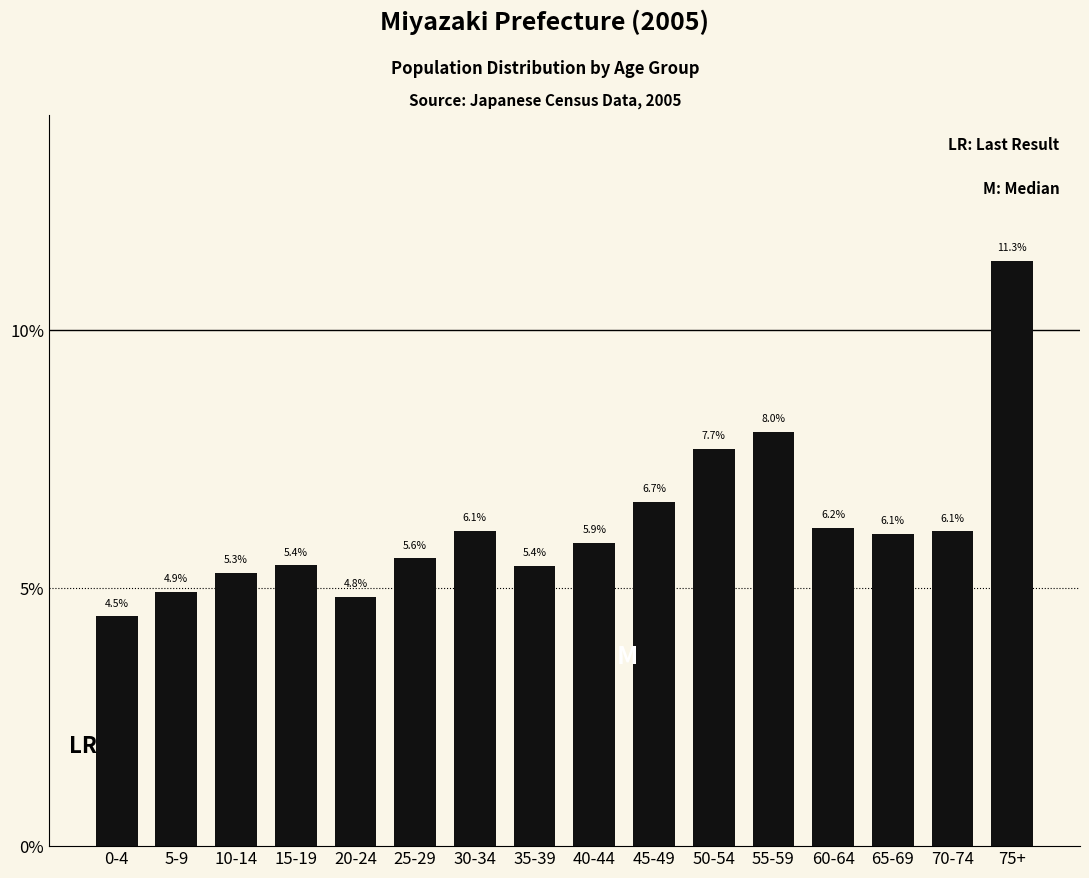

Reading left to right, extract all data points from this chart.

4.5	4.9	5.3	5.4	4.8	5.6	6.1	5.4	5.9	6.7	7.7	8.0	6.2	6.1	6.1	11.3